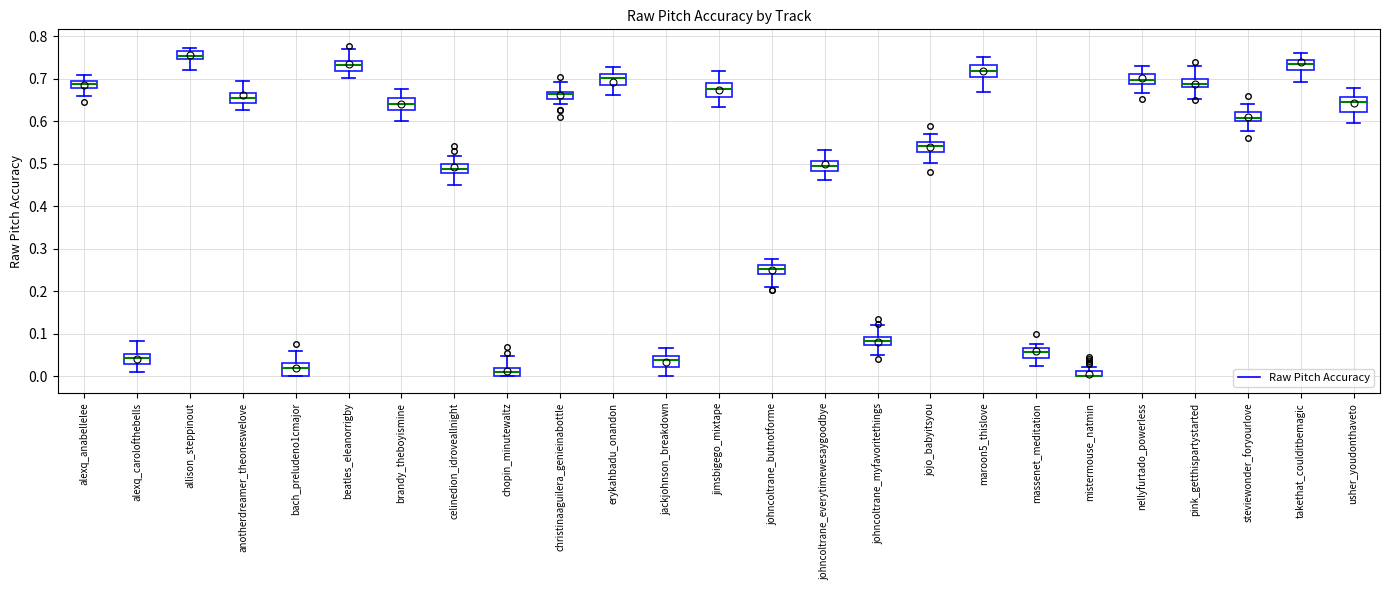

Where does the lower whisker of the box for usher_youdonthaveto end on the y-axis? The values are not printed on the chart, so give them approximately, as read against the axis.

0.60